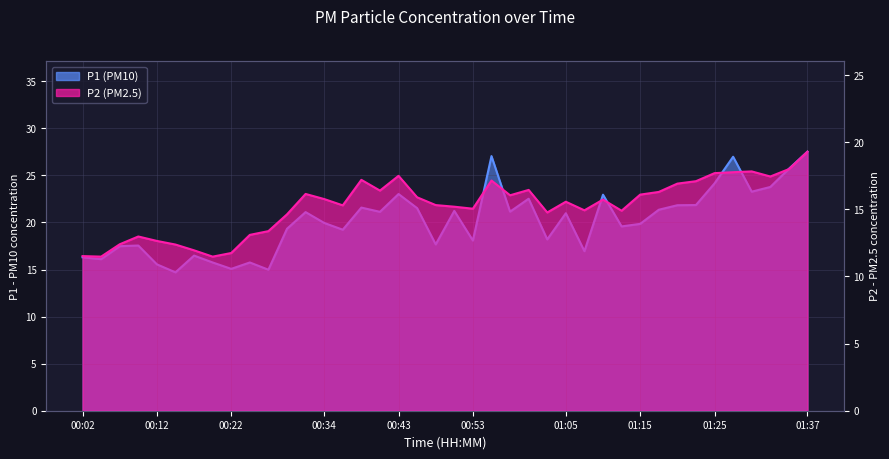

Reading right to left, what are all the values shown in this chart?

P1: 01:37=27.5	01:35=25.7	01:32=23.8	01:30=23.3	01:27=27.0	01:25=24.1	01:23=21.9	01:20=21.8	01:18=21.4	01:15=19.9	01:13=19.6	01:10=22.9	01:07=16.9	01:05=21.0	01:03=18.2	01:00=22.5	00:58=21.1	00:56=27.1	00:53=18.1	00:51=21.2	00:48=17.7	00:46=21.5	00:43=23.0	00:41=21.1	00:39=21.6	00:36=19.2	00:34=19.9	00:31=21.1	00:29=19.3	00:26=15.0	00:24=15.8	00:22=15.1	00:19=15.8	00:17=16.5	00:14=14.7	00:12=15.6	00:09=17.6	00:07=17.5	00:04=16.1	00:02=16.3
P2: 01:37=19.3	01:35=18.0	01:32=17.4	01:30=17.8	01:27=17.8	01:25=17.7	01:23=17.1	01:20=16.9	01:18=16.3	01:15=16.1	01:13=14.9	01:10=15.7	01:07=14.9	01:05=15.6	01:03=14.8	01:00=16.4	00:58=16.1	00:56=17.1	00:53=15.1	00:51=15.2	00:48=15.3	00:46=15.9	00:43=17.5	00:41=16.4	00:39=17.2	00:36=15.3	00:34=15.8	00:31=16.1	00:29=14.6	00:26=13.4	00:24=13.1	00:22=11.8	00:19=11.5	00:17=11.9	00:14=12.4	00:12=12.7	00:09=13.0	00:07=12.4	00:04=11.5	00:02=11.5